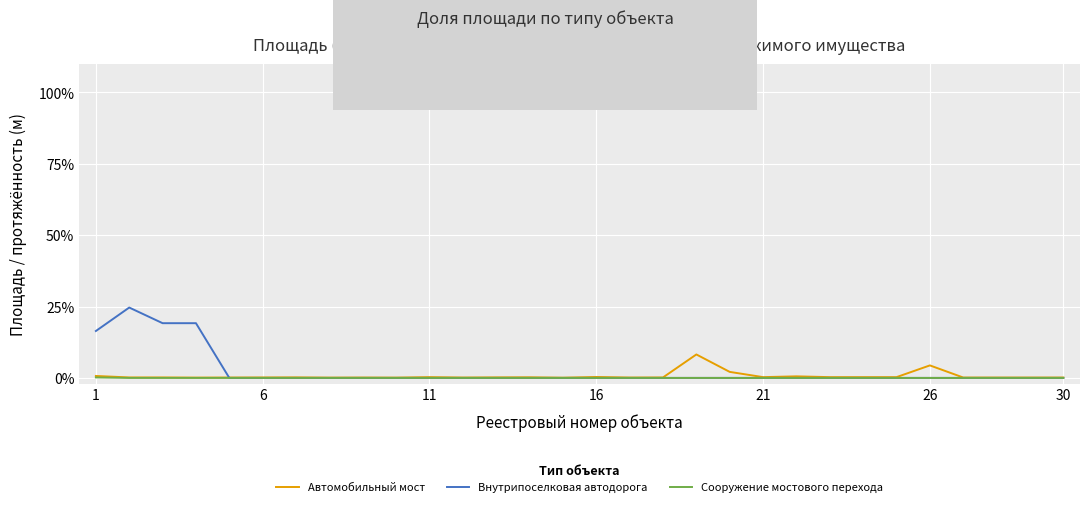

Is this an area chart (filled region under the line)?

No